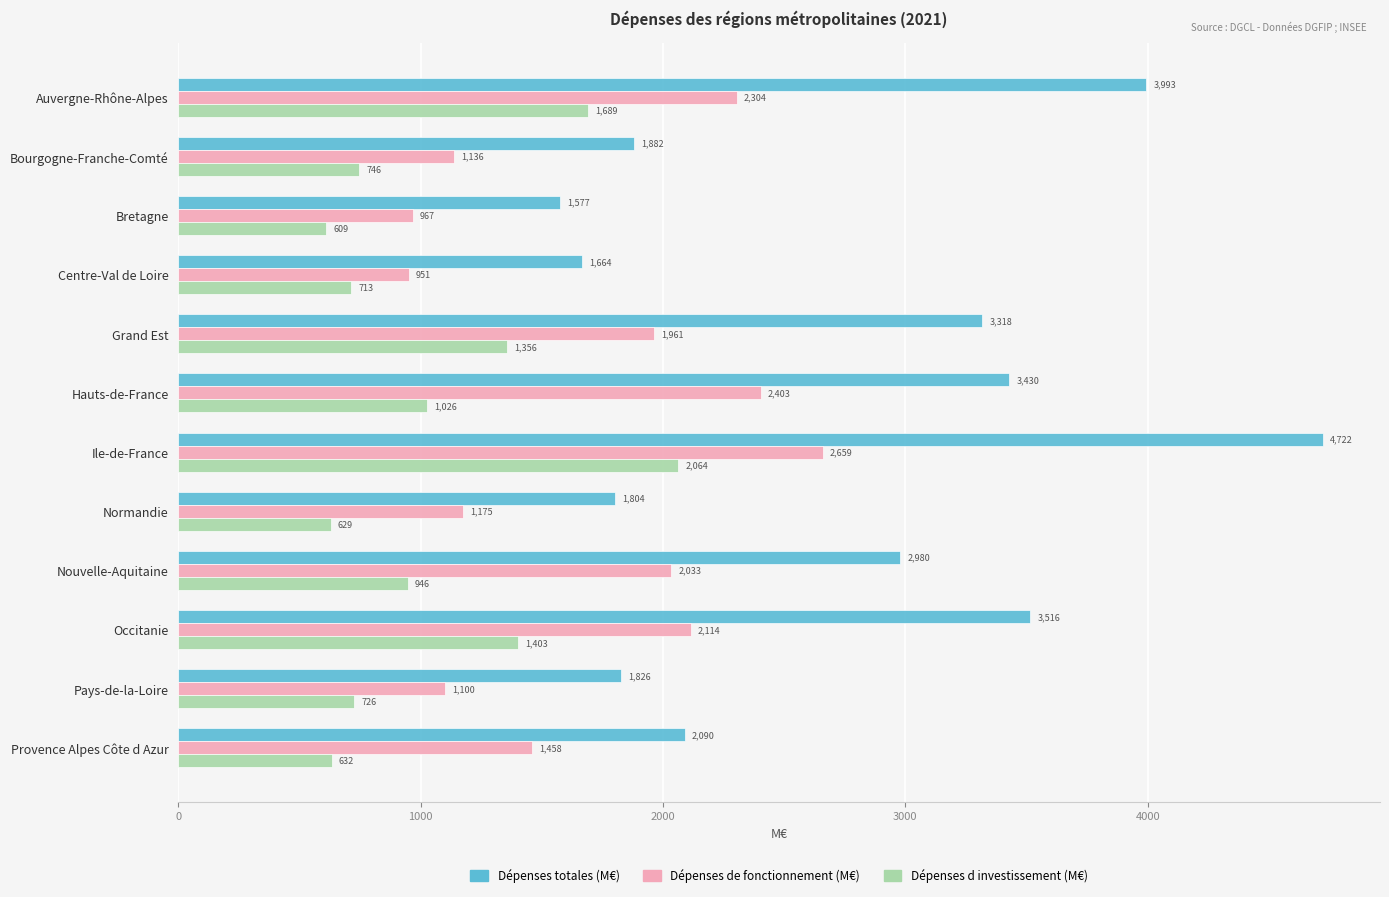

What is the highest value of the Dépenses de fonctionnement (M€) series?

2659.0